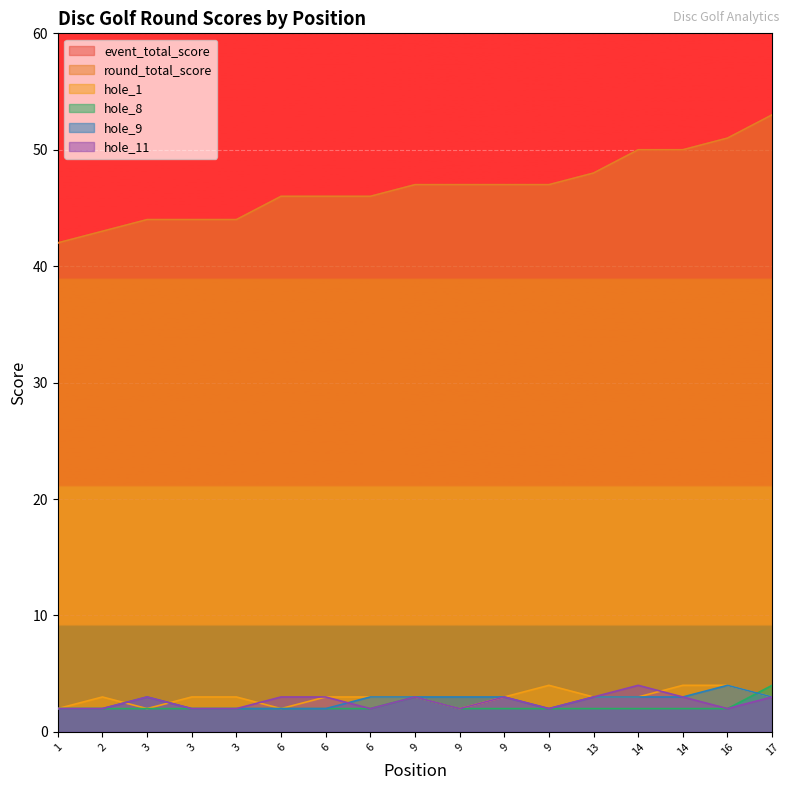

Reading left to right, transcribe all the data shown in this chart.

event_total_score: 1=42	2=43	3=44	3=44	3=44	6=46	6=46	6=46	9=47	9=47	9=47	9=47	13=48	14=50	14=50	16=51	17=53
round_total_score: 1=42	2=43	3=44	3=44	3=44	6=46	6=46	6=46	9=47	9=47	9=47	9=47	13=48	14=50	14=50	16=51	17=53
hole_1: 1=2	2=3	3=2	3=3	3=3	6=2	6=3	6=3	9=3	9=2	9=3	9=4	13=3	14=3	14=4	16=4	17=3
hole_8: 1=2	2=2	3=2	3=2	3=2	6=2	6=2	6=2	9=3	9=2	9=2	9=2	13=2	14=2	14=2	16=2	17=4
hole_9: 1=2	2=2	3=3	3=2	3=2	6=2	6=2	6=3	9=3	9=3	9=3	9=2	13=3	14=3	14=3	16=4	17=3
hole_11: 1=2	2=2	3=3	3=2	3=2	6=3	6=3	6=2	9=3	9=2	9=3	9=2	13=3	14=4	14=3	16=2	17=3